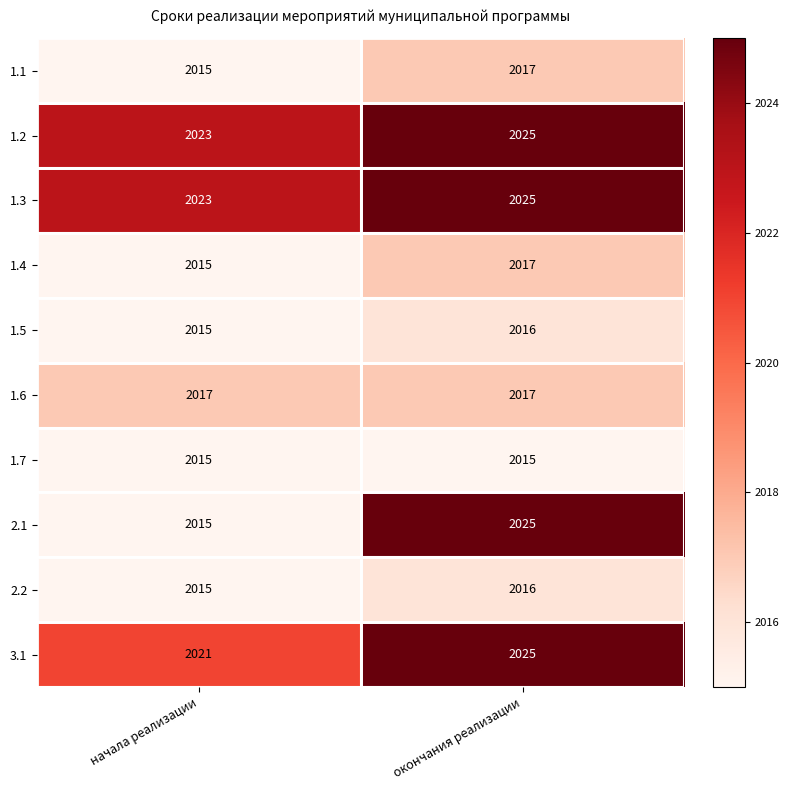

What is the sum of all 2.2 values?

4031